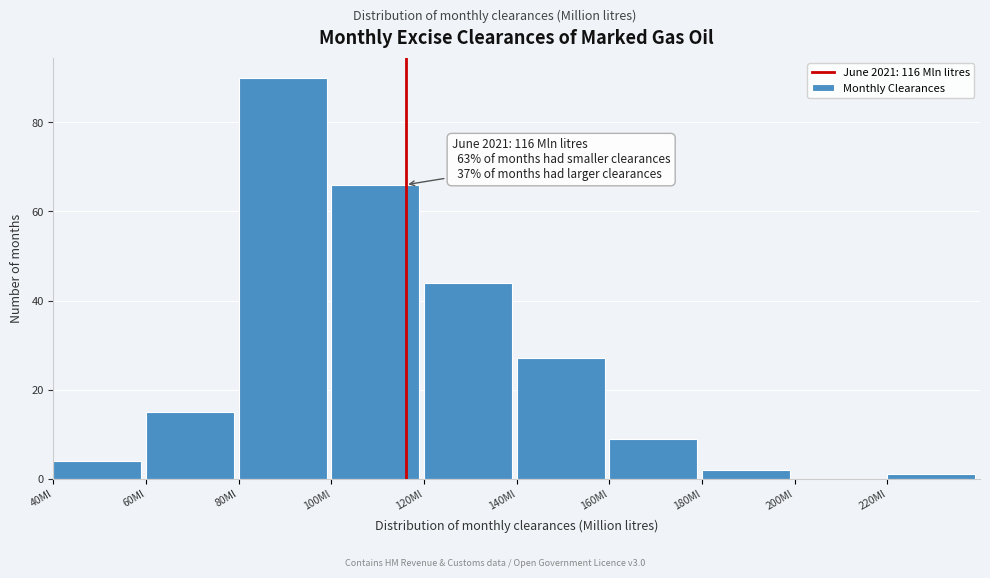

Which range on the x-axis has the tallest bar?

80 to 100